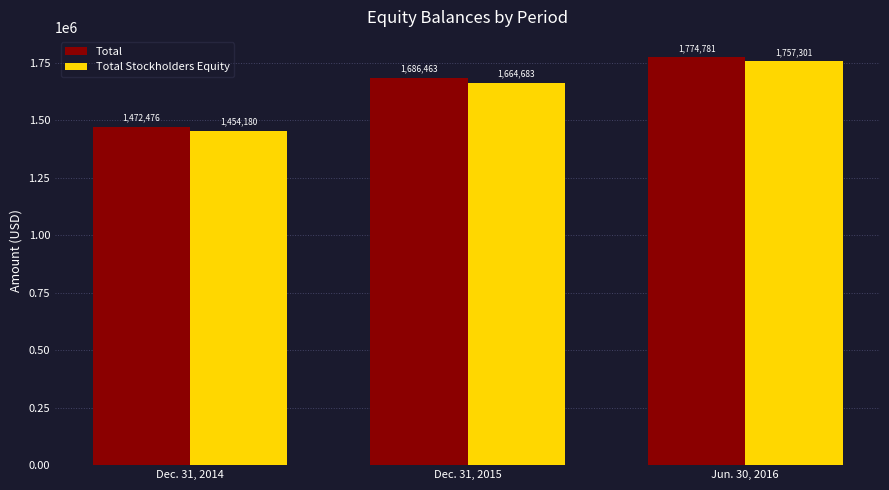

Which series changed the most between Dec. 31, 2014 and Dec. 31, 2015?

Total